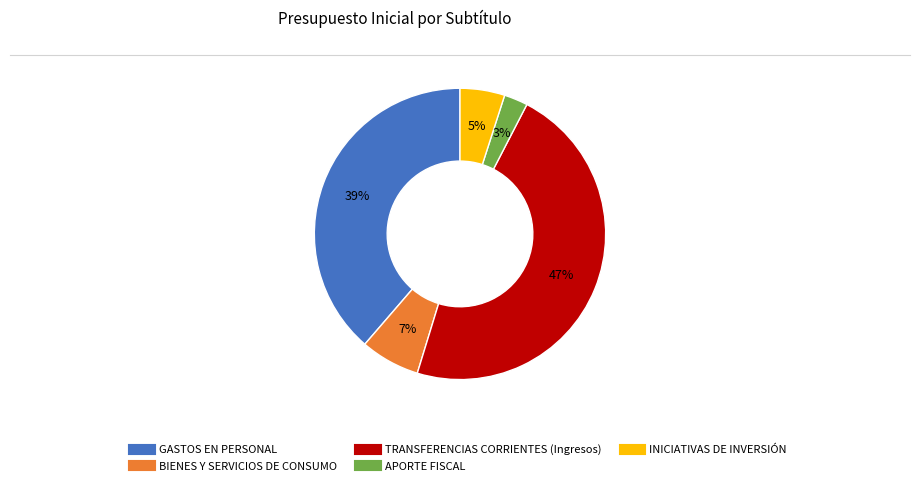

Combined, do APORTE FISCAL and GASTOS EN PERSONAL account for over 50%?

No